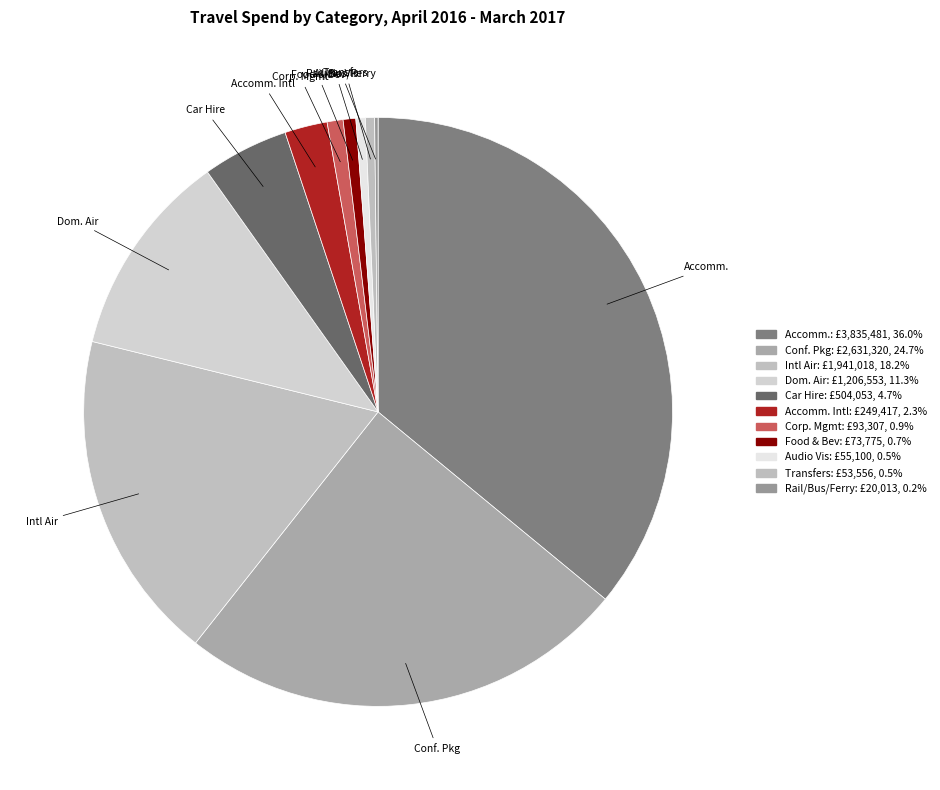

Rank the categories by value from highest to lowest.

Accommodation, Conference Package, International Air Travel, Domestic Air Travel, Car Hire, Accommodation International, Corporate Management Fee, Food And Beverage, Audio Visual, Transfers, Railways, Bus, Ferry Res